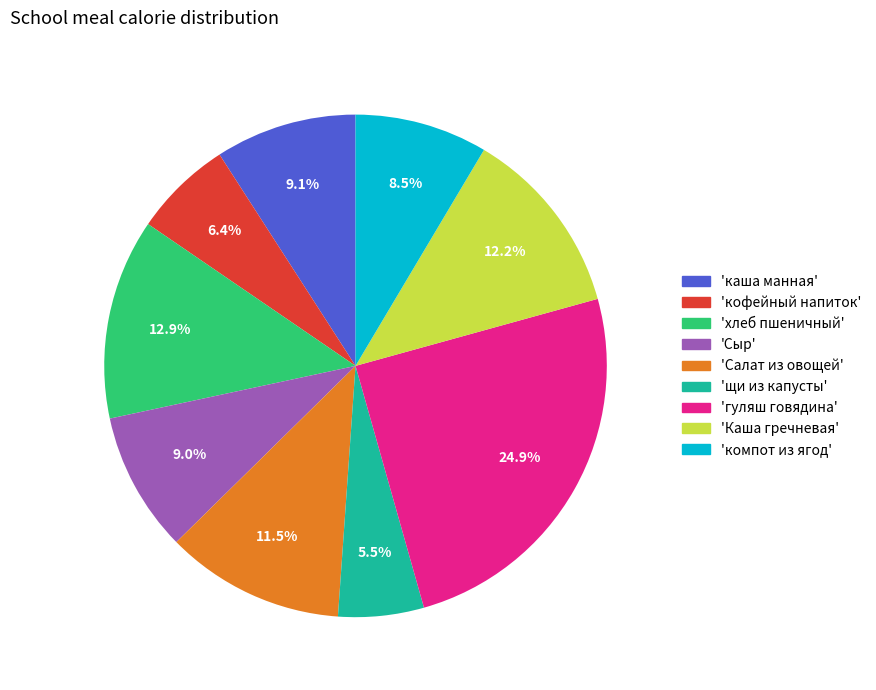

Does any single category account for the majority?

No